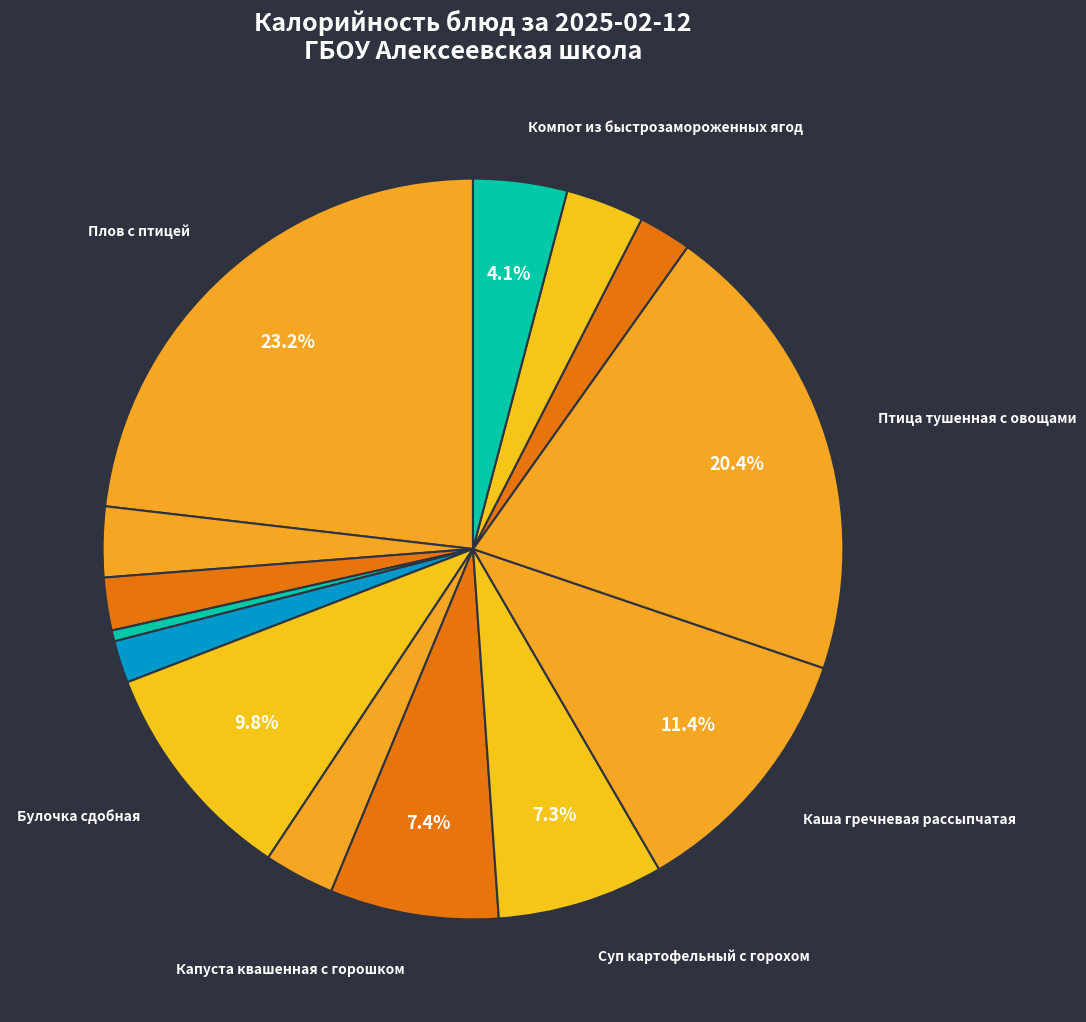

How many segments does this pie chart have?

14